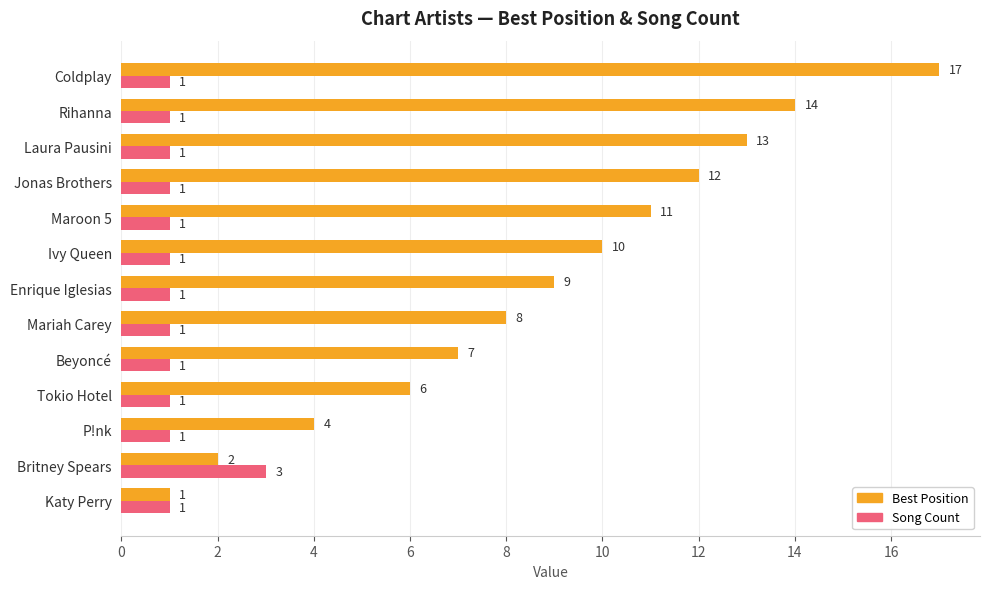

At which category does the chart reach its peak across all series?

Coldplay